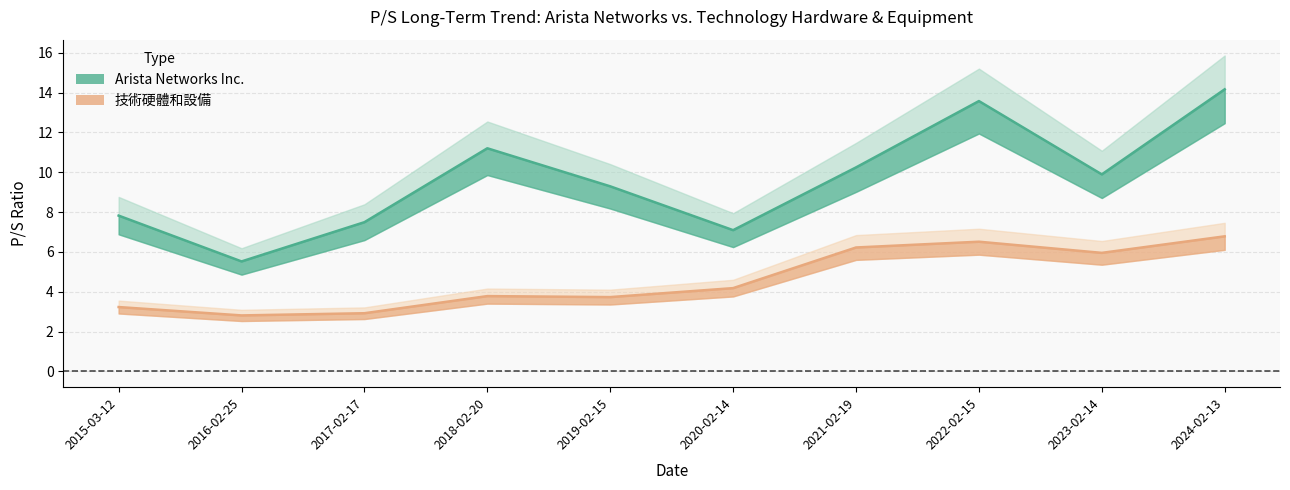

How many values in the 技術硬體和設備 series exceed 4?

5